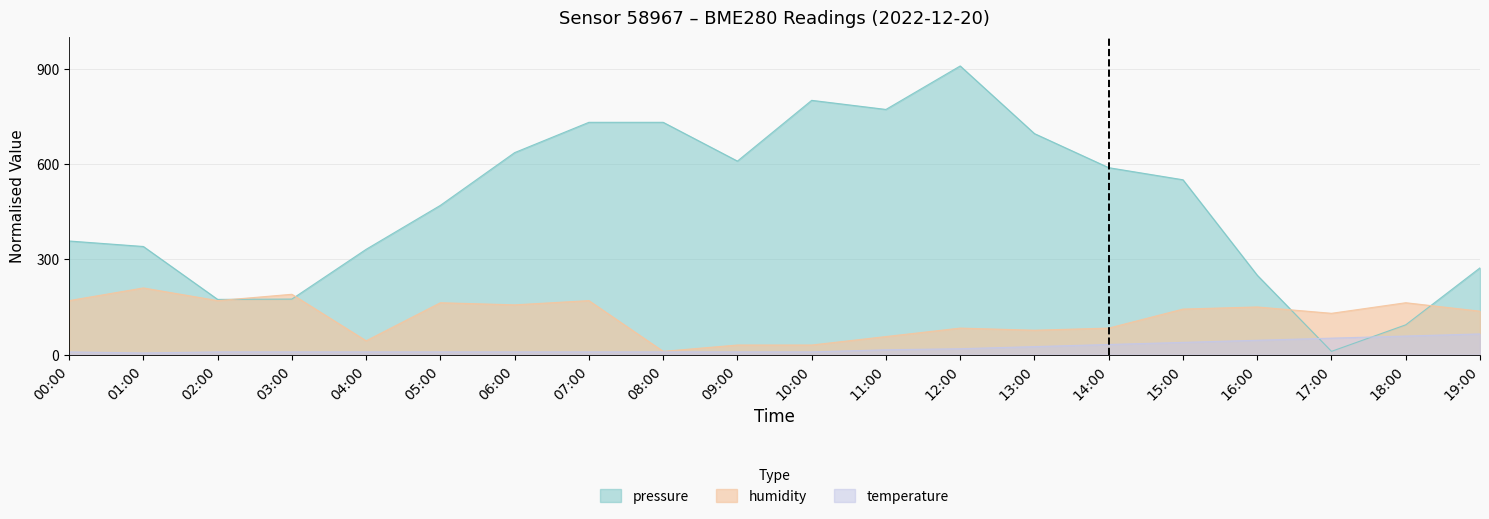

The value of humidity at 15:00 is 143.3. True or false?

True